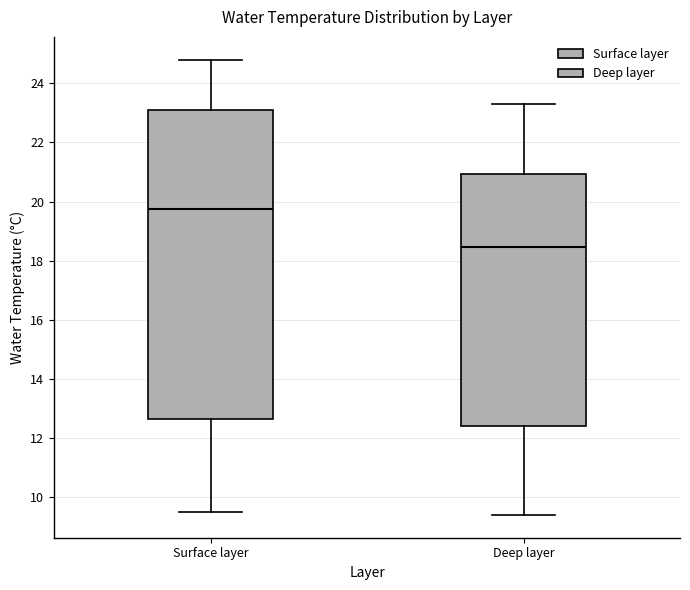

Reading left to right, transcribe this box plot: for each box, give where its median line is, the range the box spans, and where its two whiskers end, as read against the y-axis. The values are not printed on the chart, so give them approximately, as read against the axis.

Surface layer: median 19.8, box 12.6 to 23.2, whiskers 9.6 to 24.8
Deep layer: median 18.4, box 12.4 to 21.0, whiskers 9.4 to 23.4